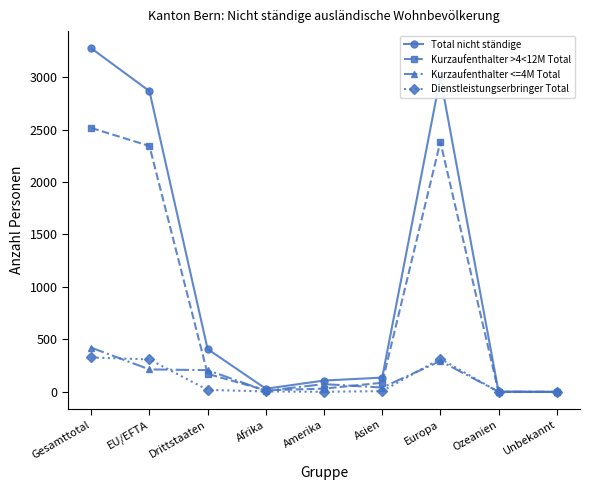

What is the average value of the Kurzaufenthalter >4<12M Total series?

838